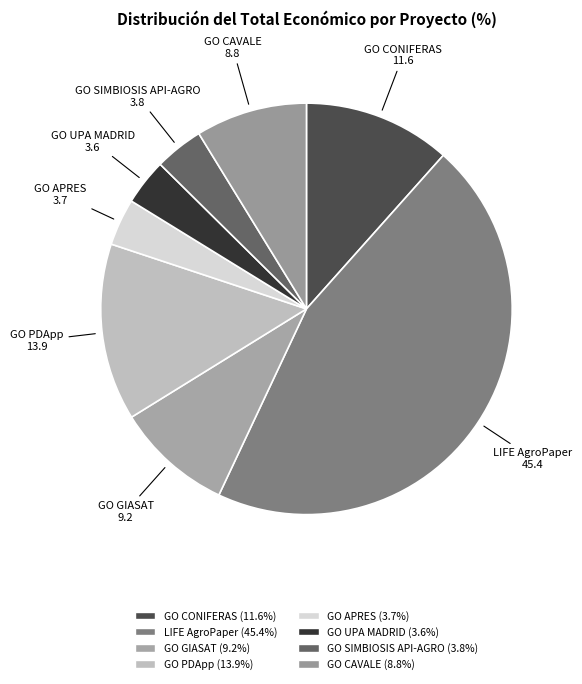

True or false: GO UPA MADRID accounts for 1% of the total.

False